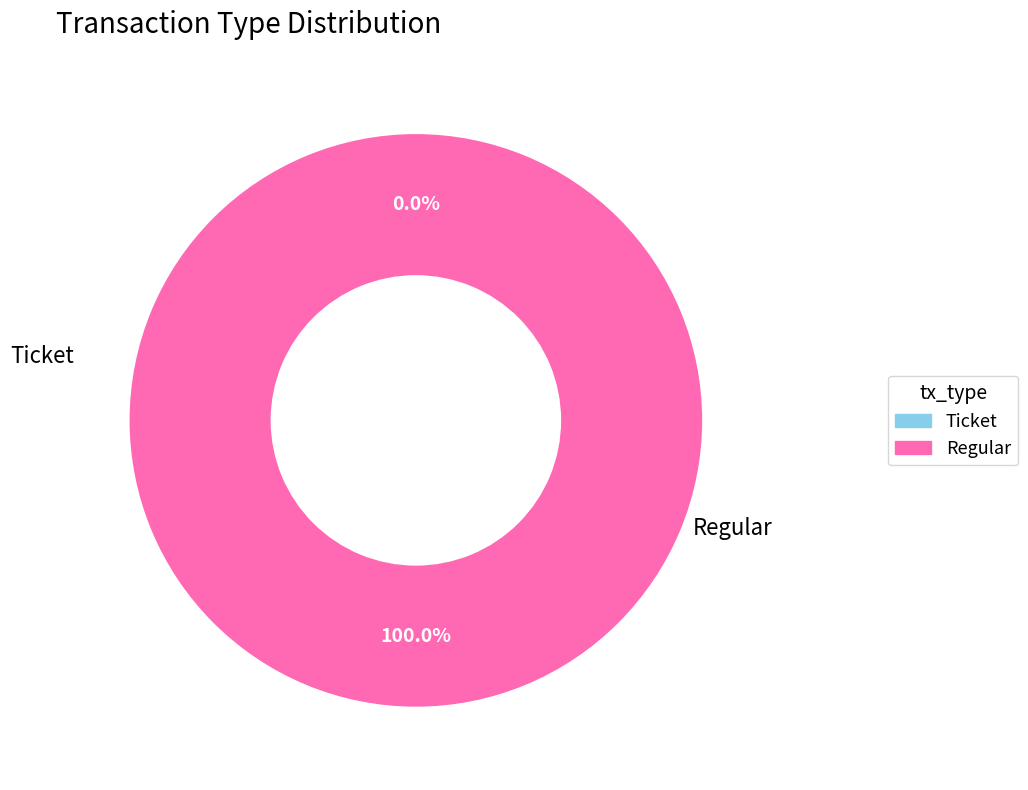

Does Ticket represent more than half of the total?

No